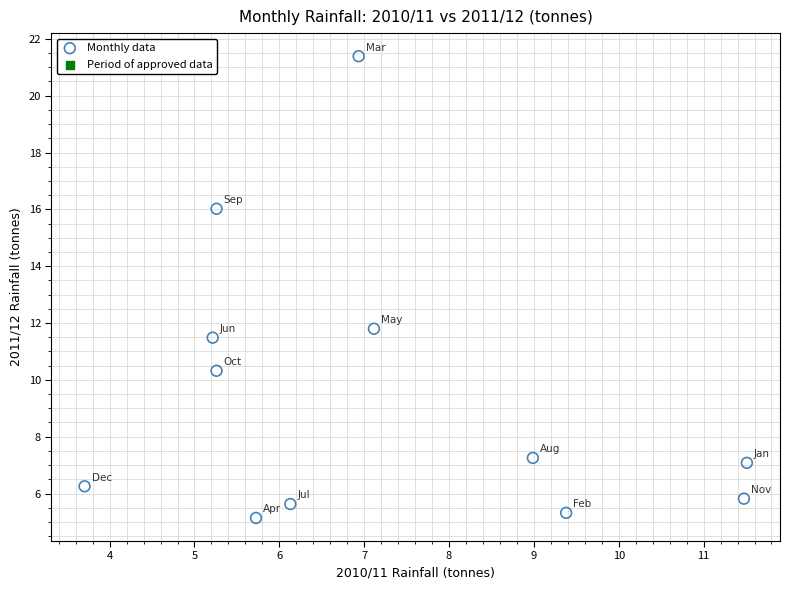

What Y value in the scatter plot is closest to 13?

11.8